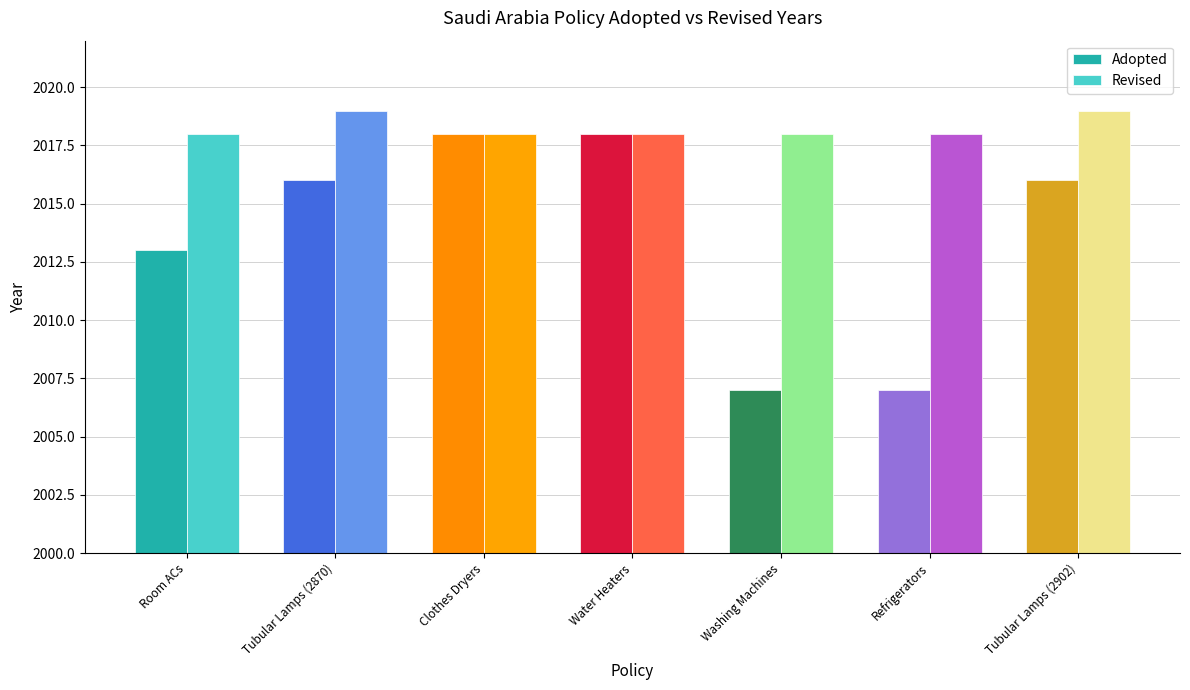

What is the total value across all series at Tubular Lamps (2902)?

4035